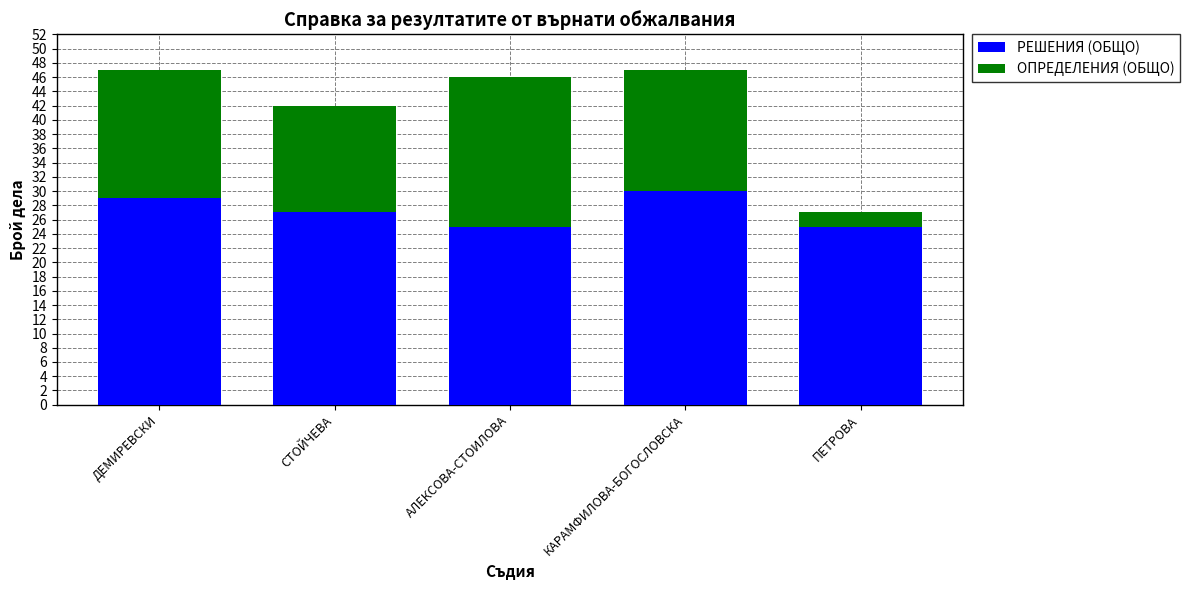

What is the sum of all РЕШЕНИЯ (ОБЩО) values?

136